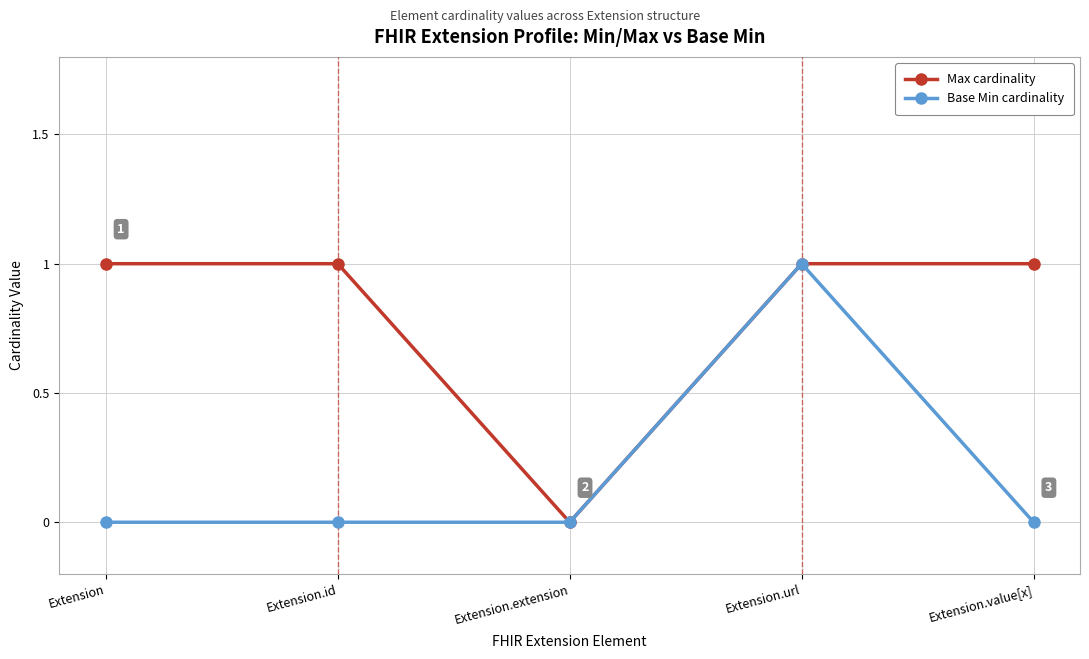

Reading left to right, transcribe all the data shown in this chart.

Max: 1	1	0	1	1
Base Min: 0	0	0	1	0